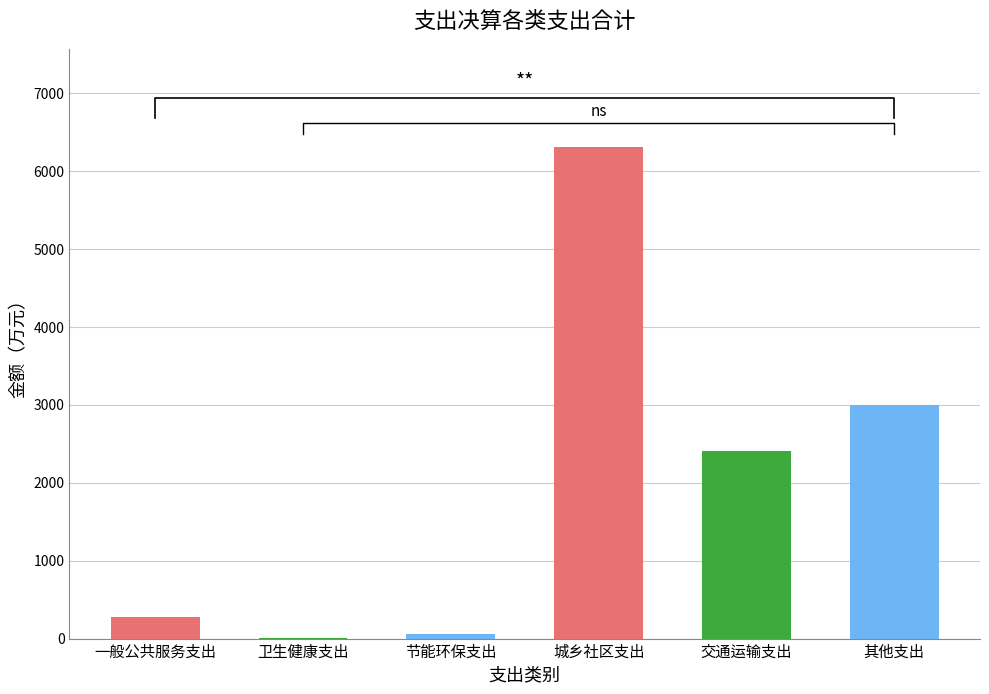

What value does the data have at 城乡社区支出?

6310.9